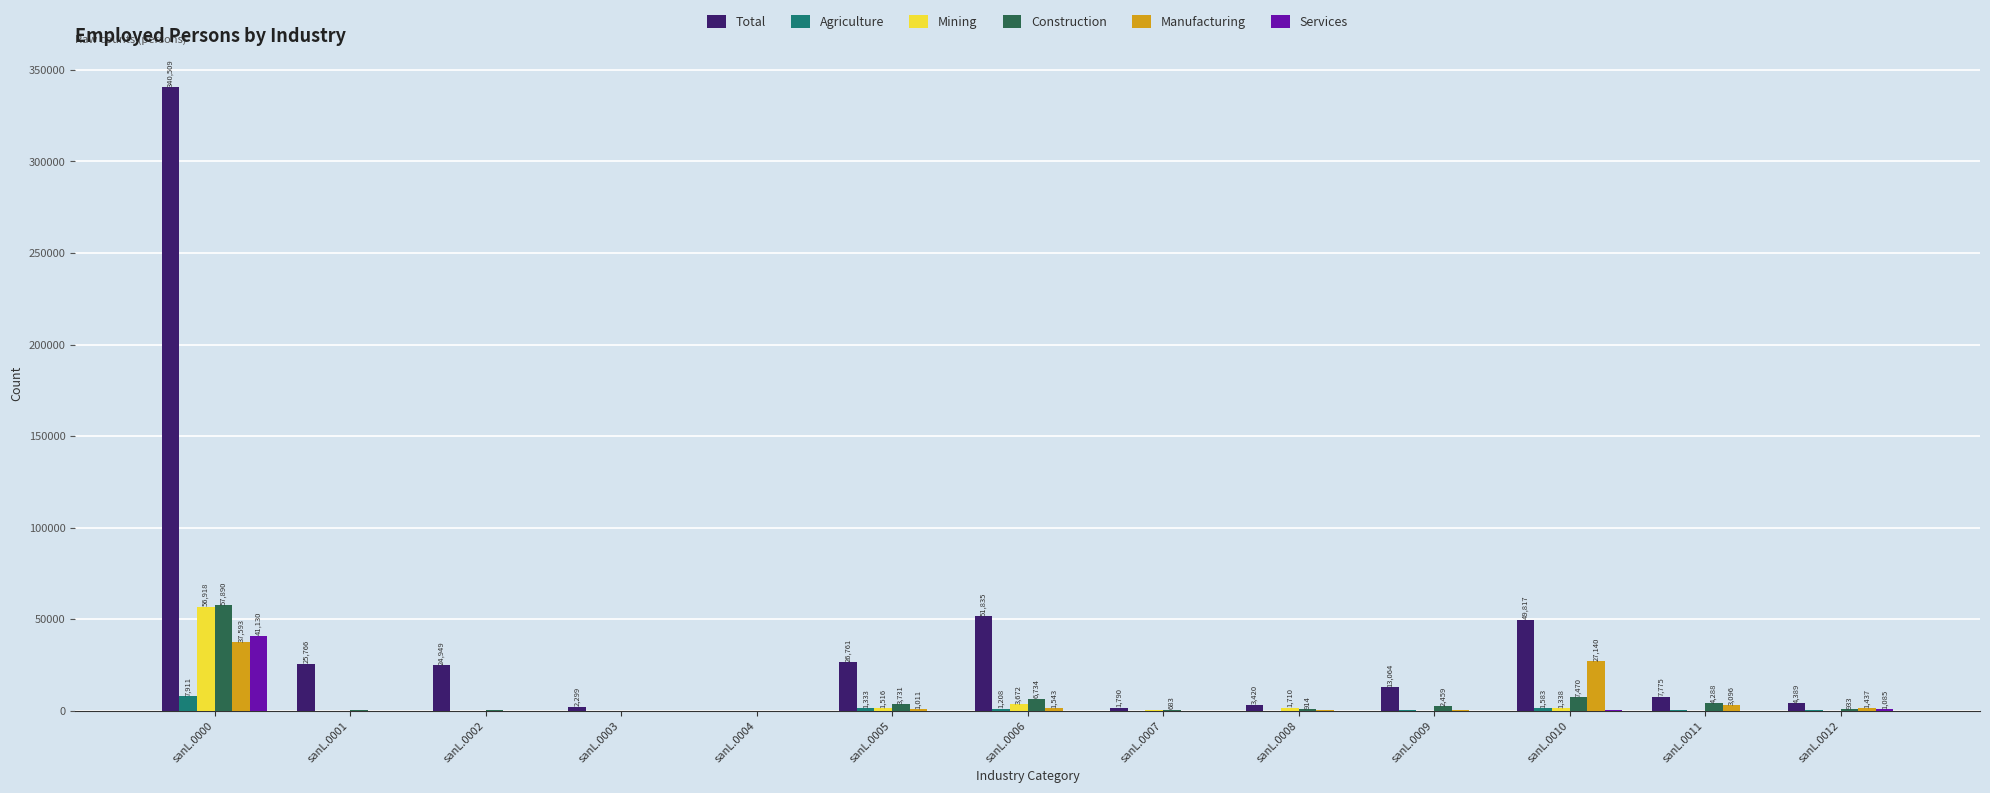

What are all the series names shown in the legend?

Total, Agriculture, Mining, Construction, Manufacturing, Services